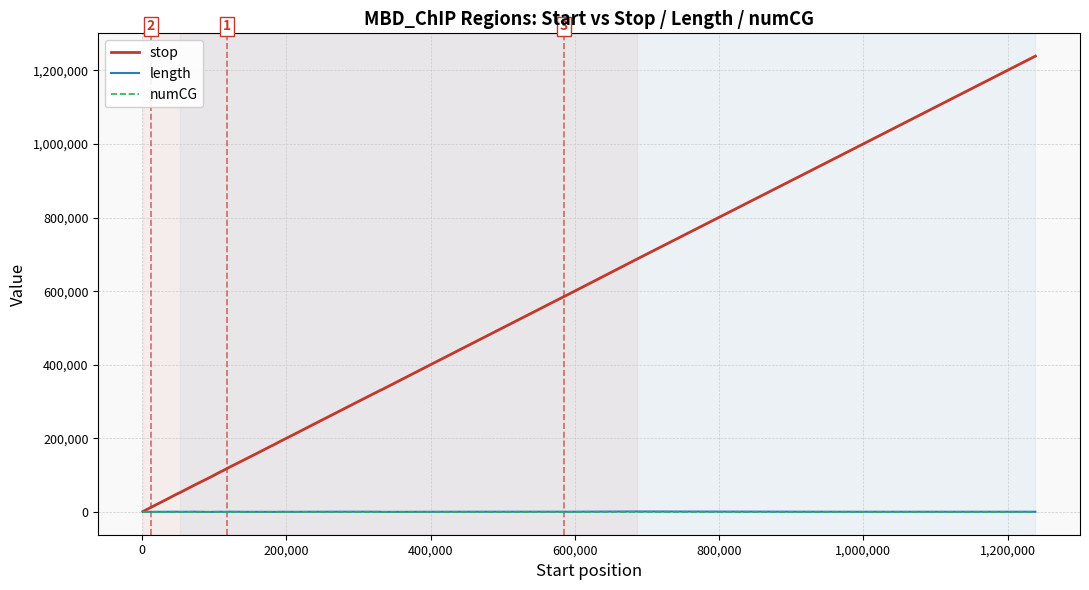

Which series has the largest total across all categories?

stop